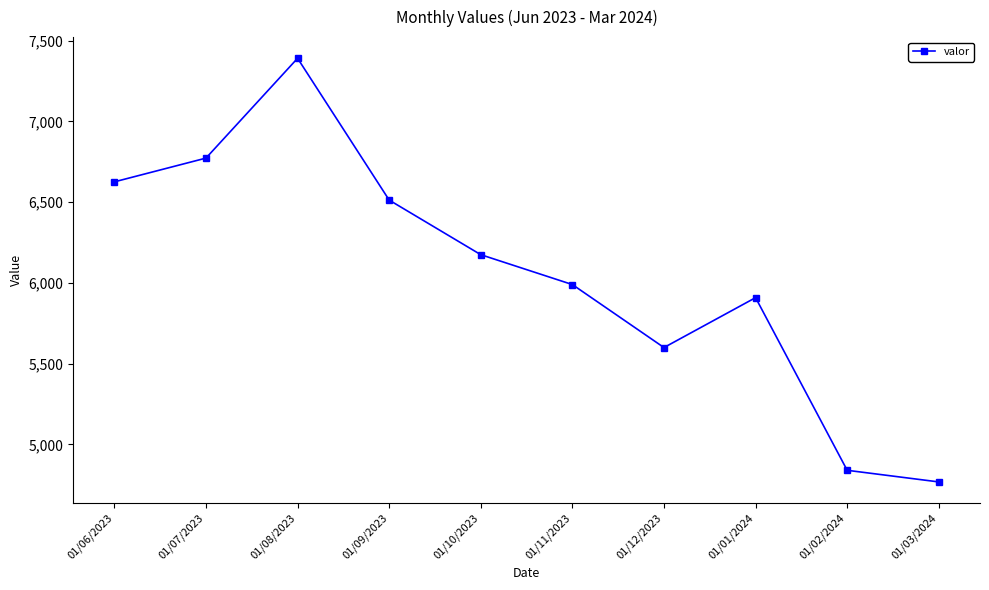

What is the change in value from 01/01/2024 to 01/03/2024?

-1141